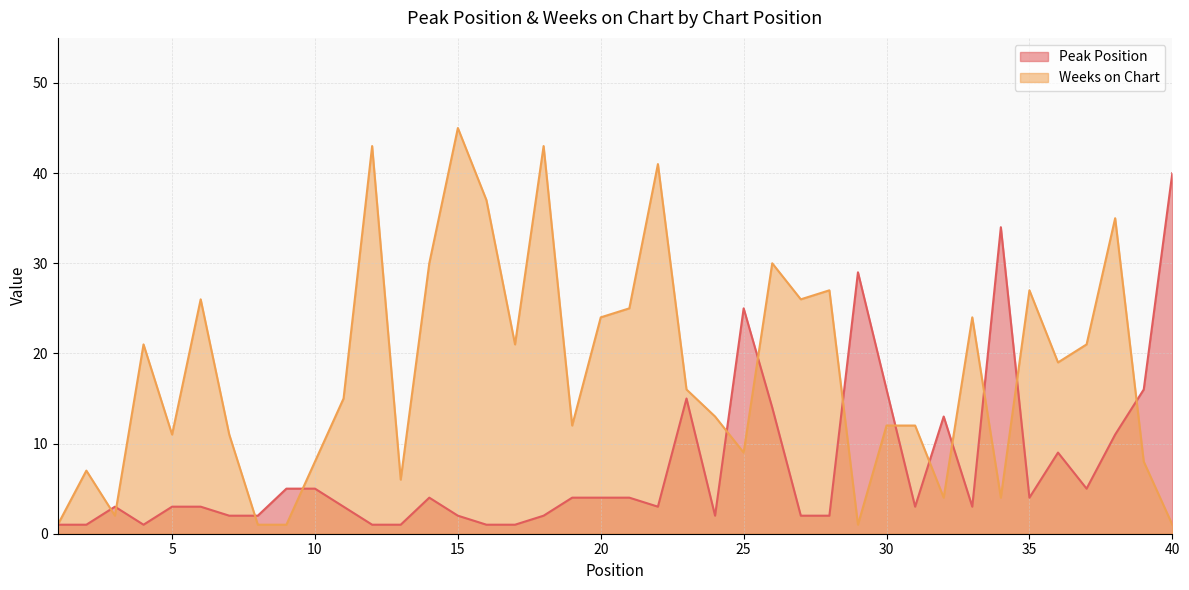

What is the difference between the highest and lowest values at 4?

20